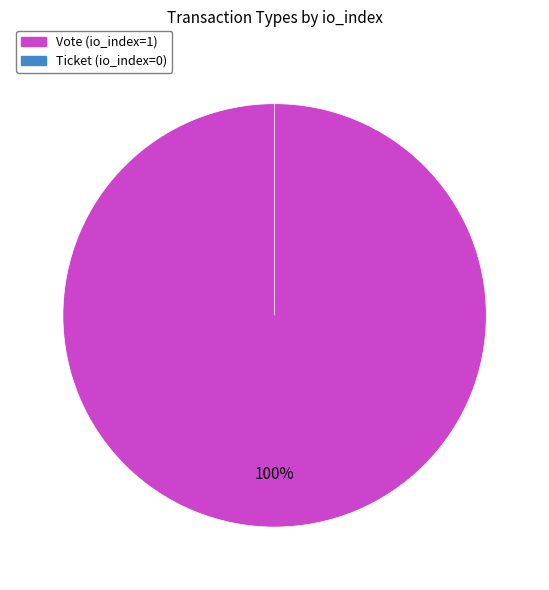

Is the sum of Ticket and Vote greater than half?

Yes